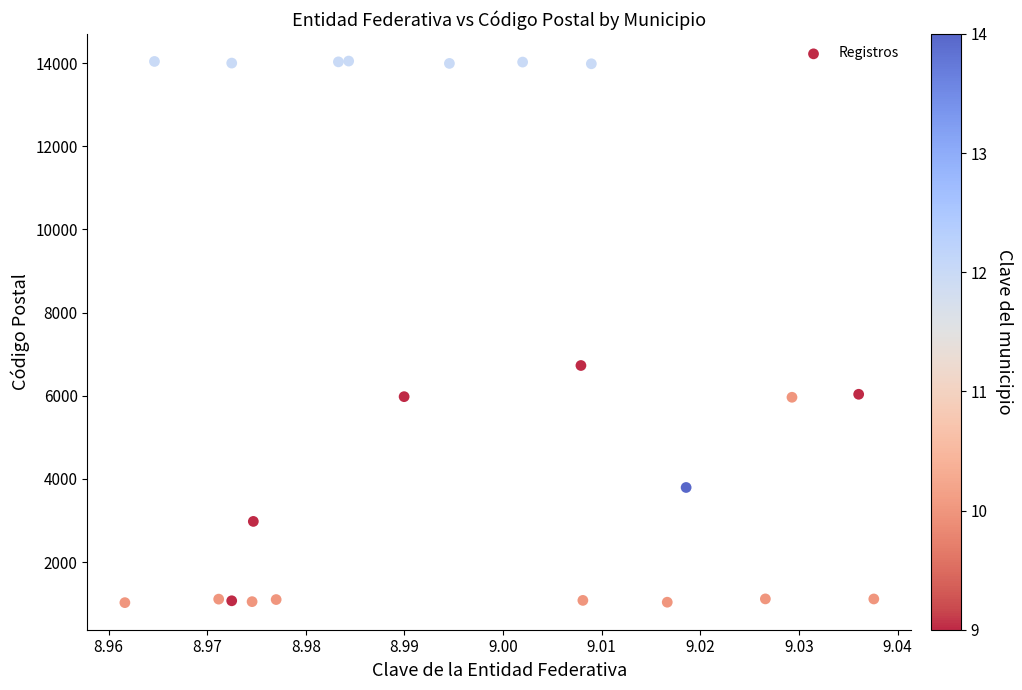

What is the range of Y values (max minus min)?

13021.9